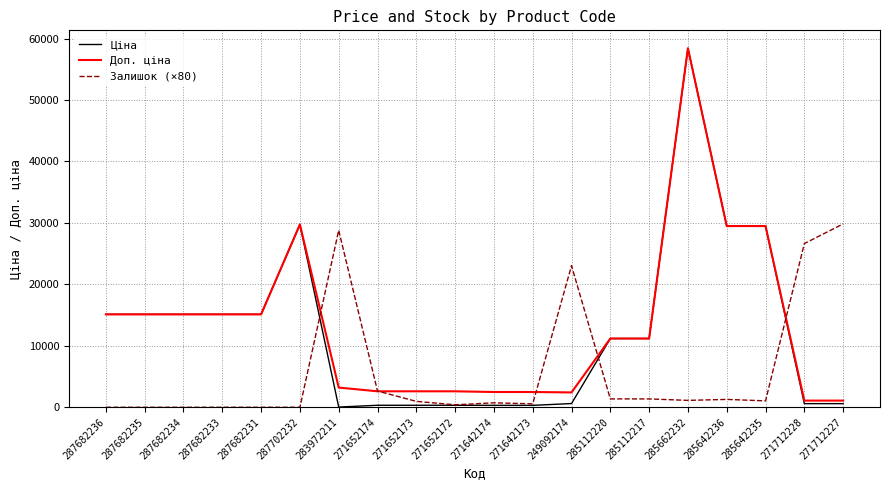

At which category does the chart reach its peak across all series?

285662232